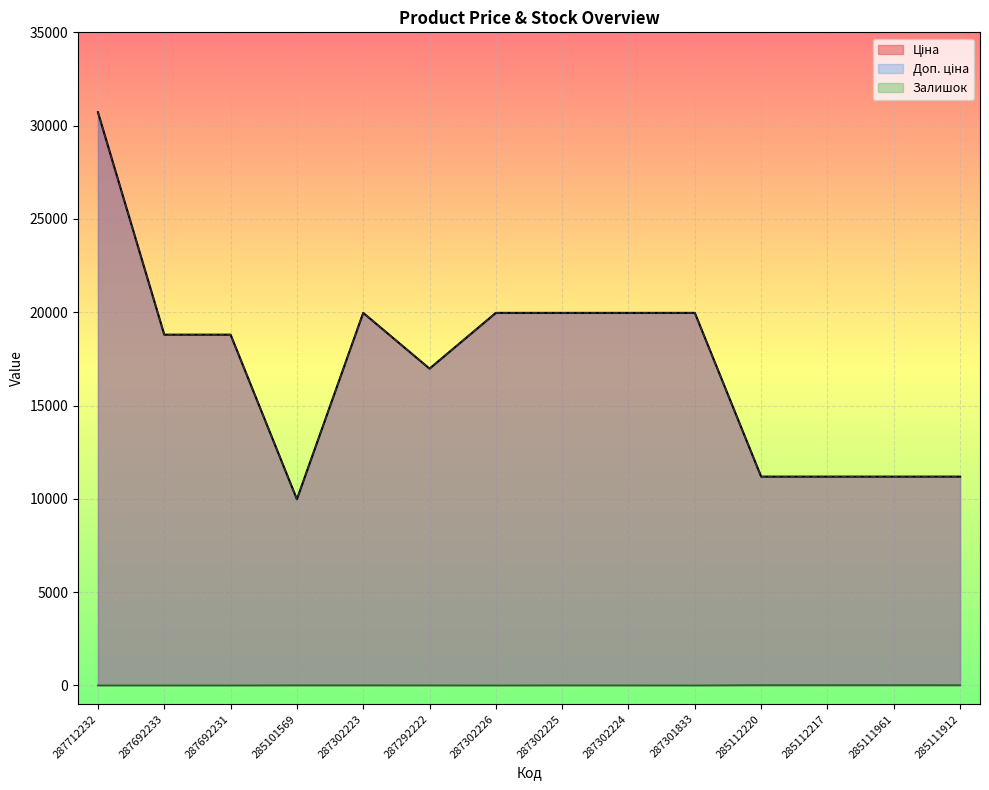

What is the total value across all series at 287302225?

39933.3